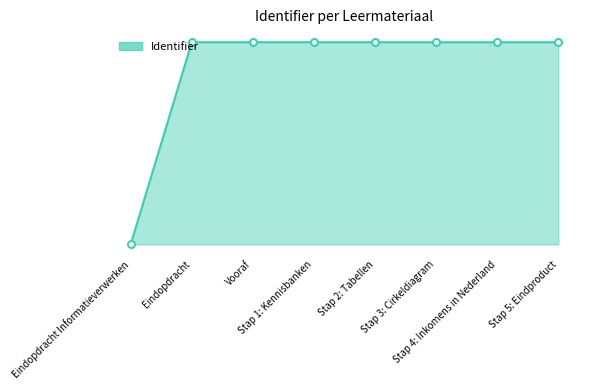

True or false: the data shows 5040889 at Stap 2: Tabellen.

True